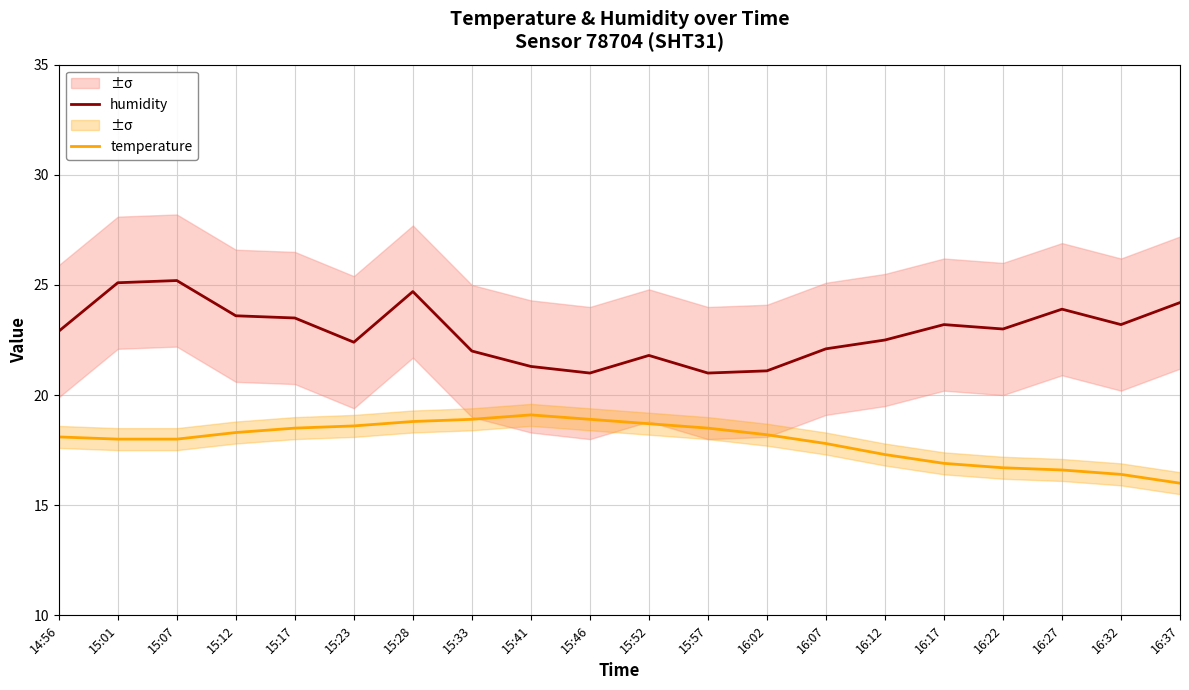

Between 16:07 and 15:41, which is larger?

16:07